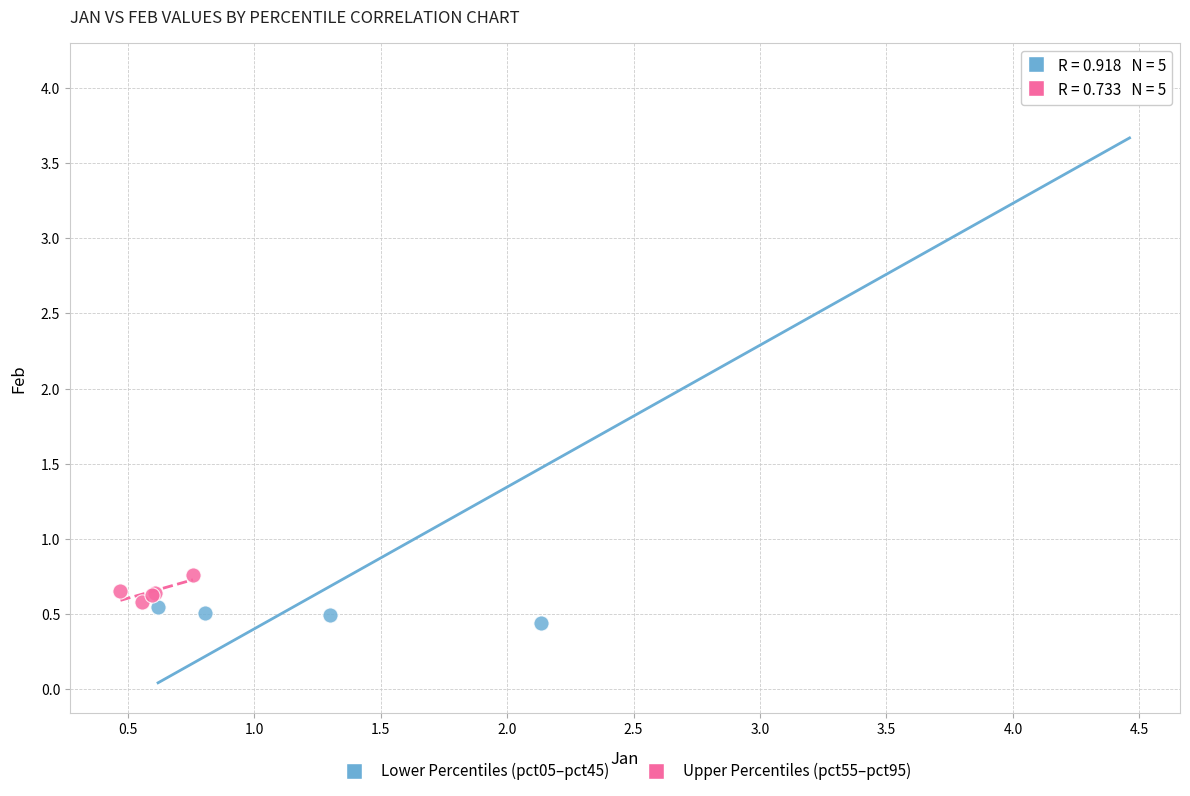

What are all the series names shown in the legend?

Lower Percentiles (pct05–pct45), Upper Percentiles (pct55–pct95)